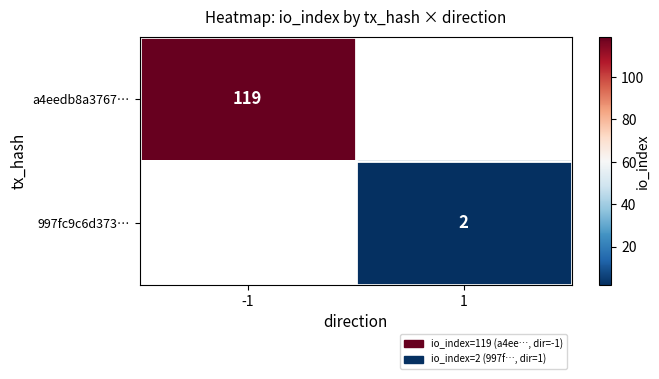

At how many categories does at least one series exceed 15?

1